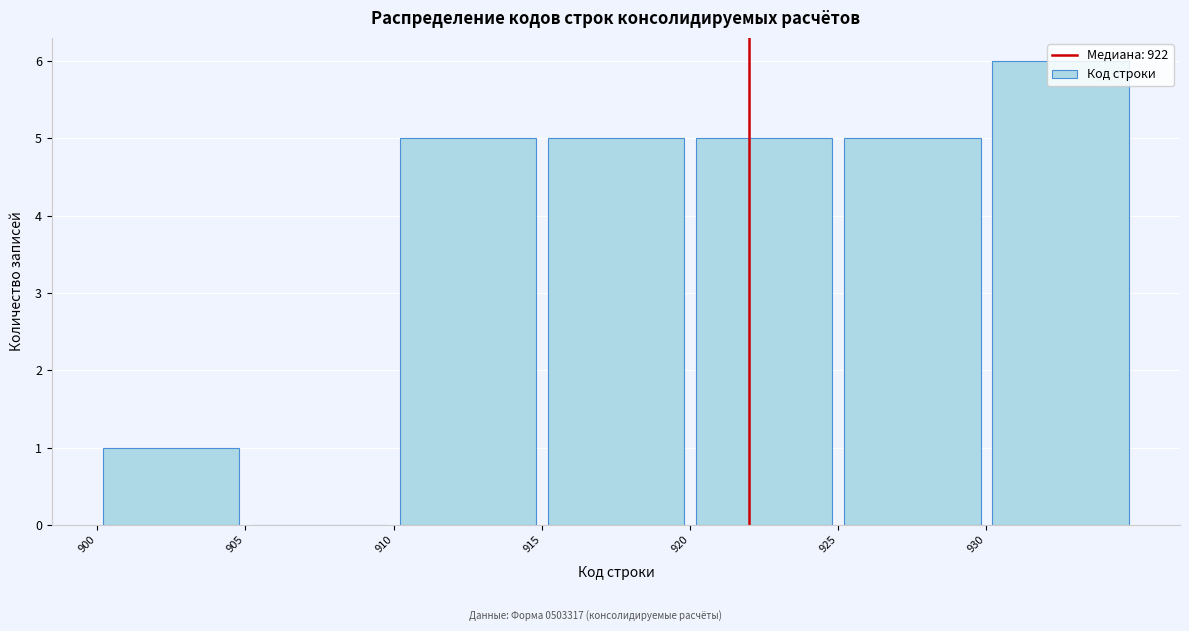

Reading left to right, transcribe this chart: for each bar, give the range it covers on the x-axis and its height. The values are not printed on the chart, so give them approximately, as read against the axis.

900 to 905: 1
905 to 910: 0
910 to 915: 5
915 to 920: 5
920 to 925: 5
925 to 930: 5
930 to 935: 6